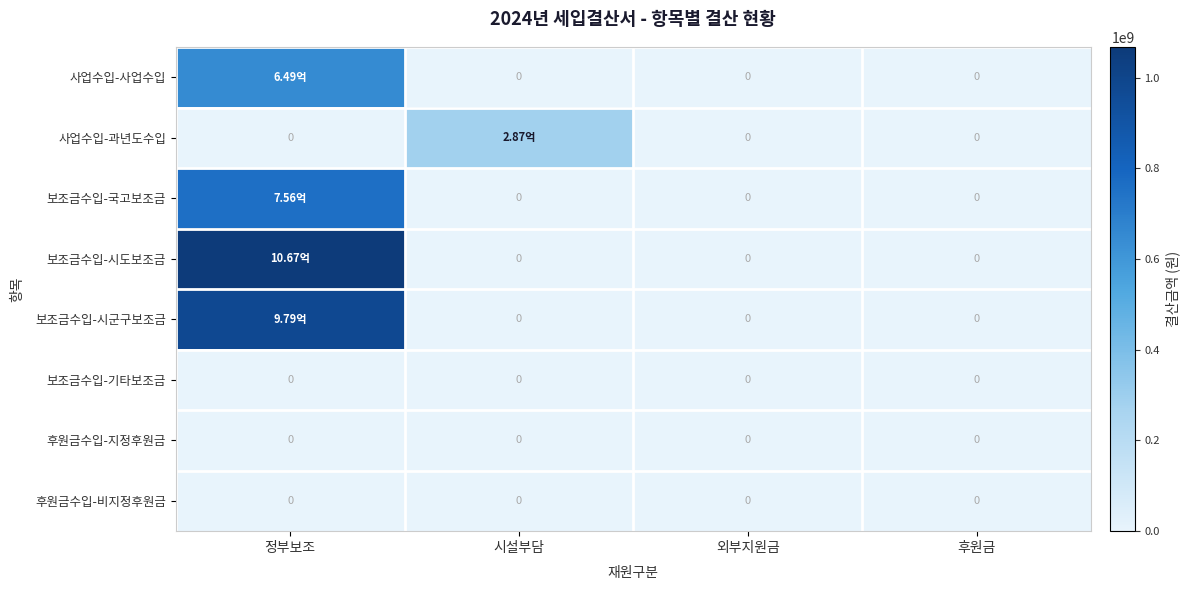

The value of 사업수입-사업수입 at 시설부담 is -409374431. True or false?

False